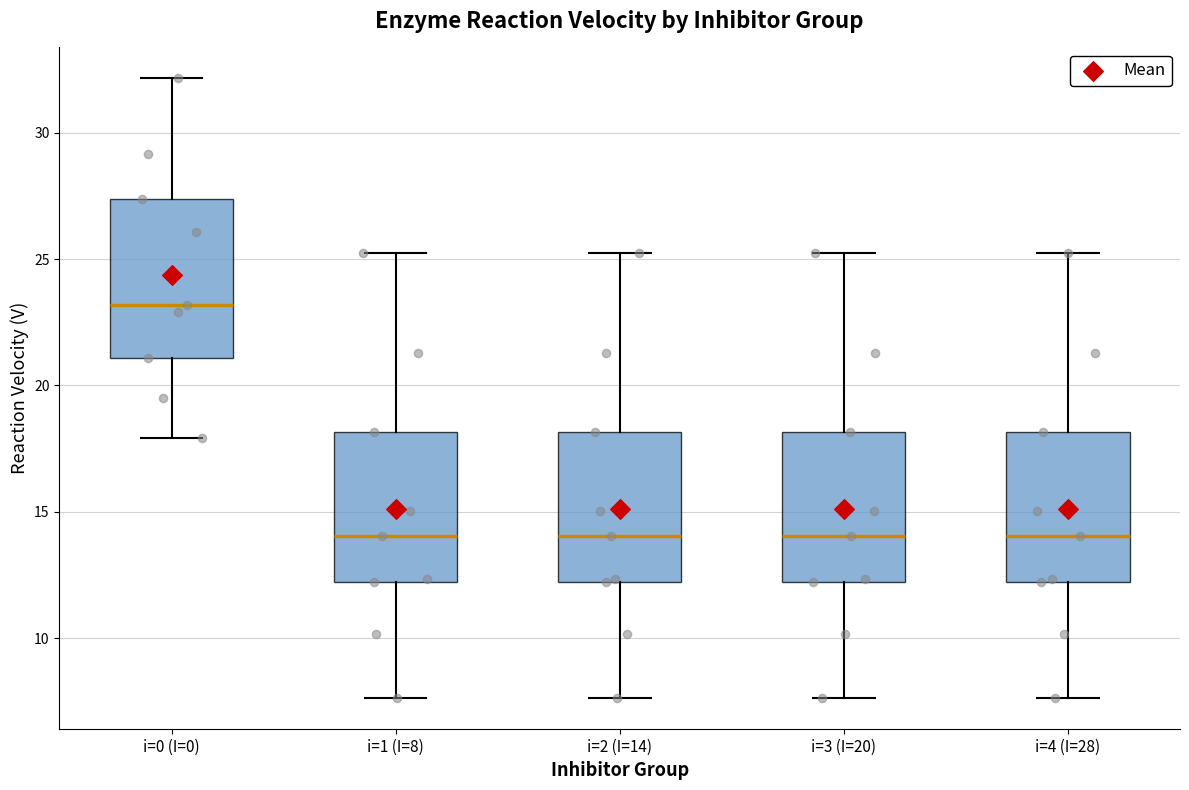

Where does the upper whisker of the box for i=0 (I=0) end on the y-axis? The values are not printed on the chart, so give them approximately, as read against the axis.

32.0